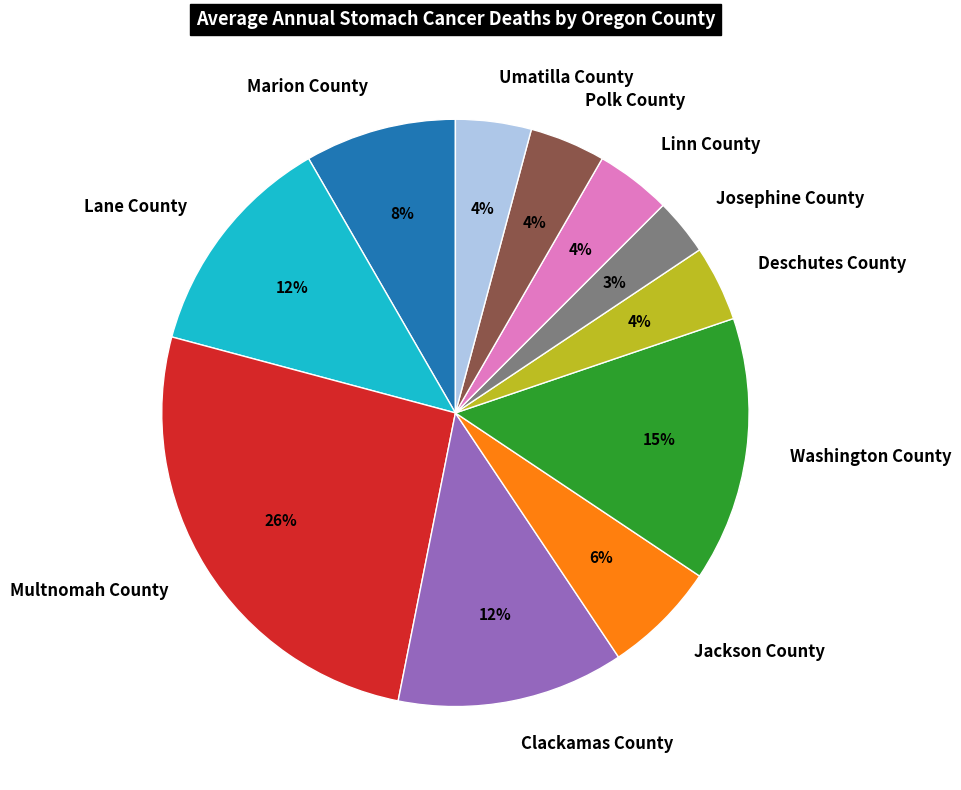

To the nearest percent, what is the average slice percentage?

9%